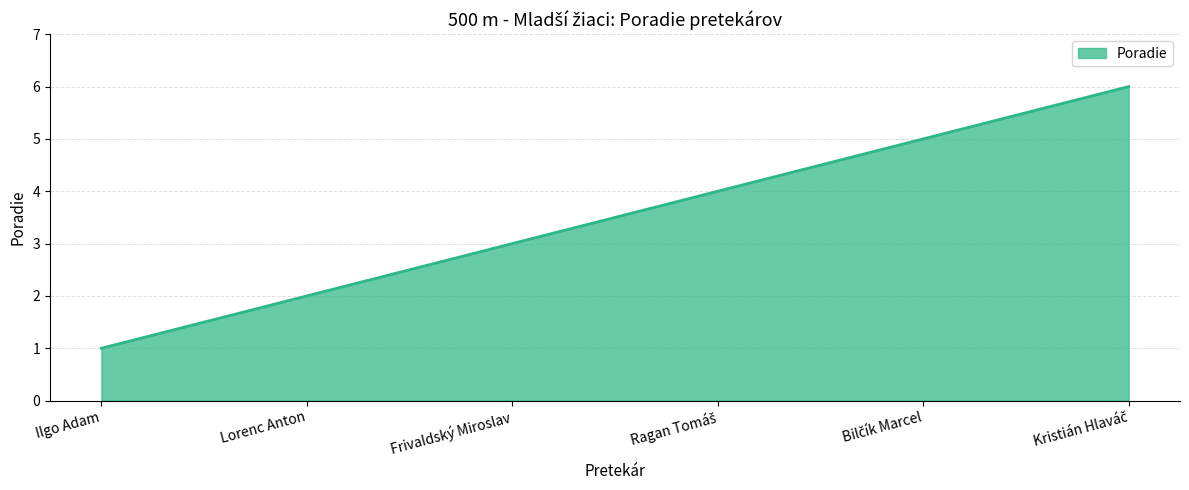

True or false: the data has more than 2 interior local peaks.

False